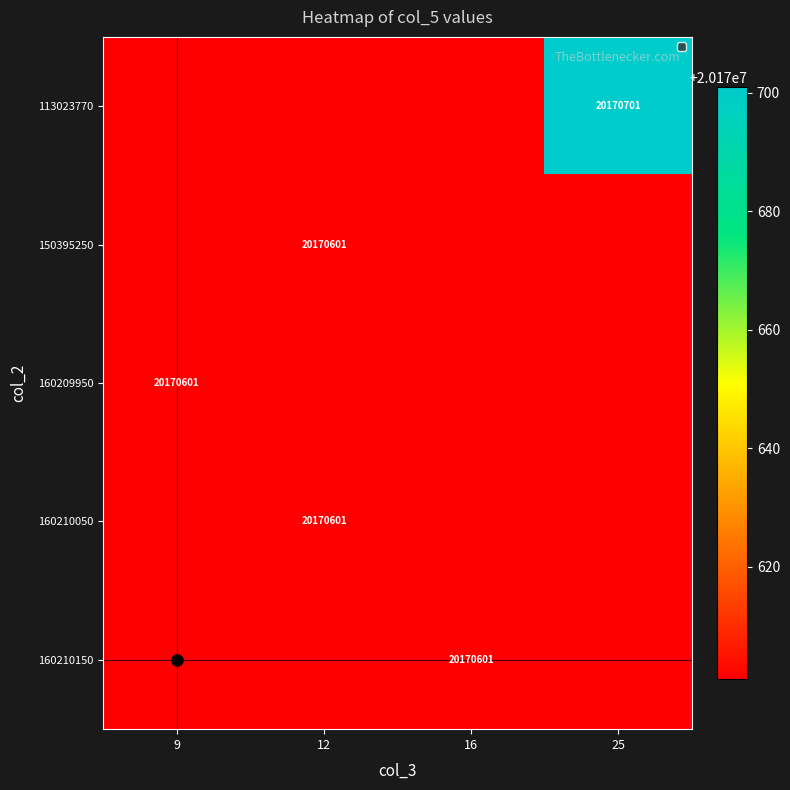

True or false: 160210150 has a value of 20170601 at 16.

True